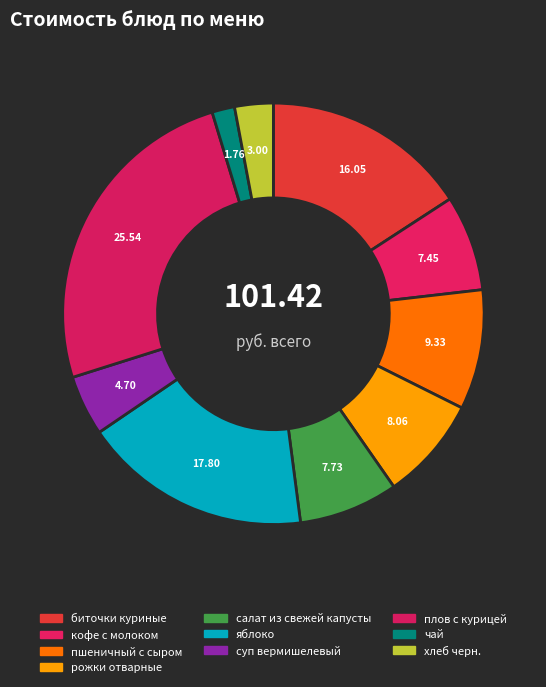

The яблоко slice represents 25% of the pie. True or false?

False